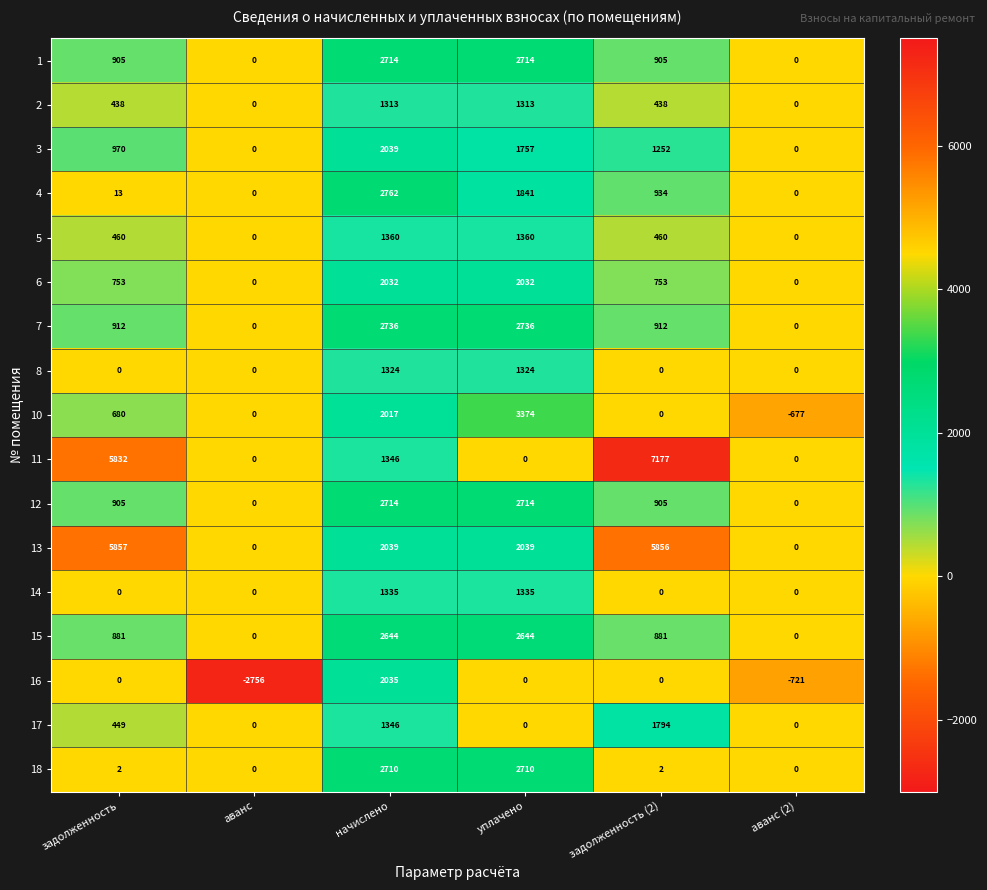

What is the difference between the highest and lowest values at начислено?

1449